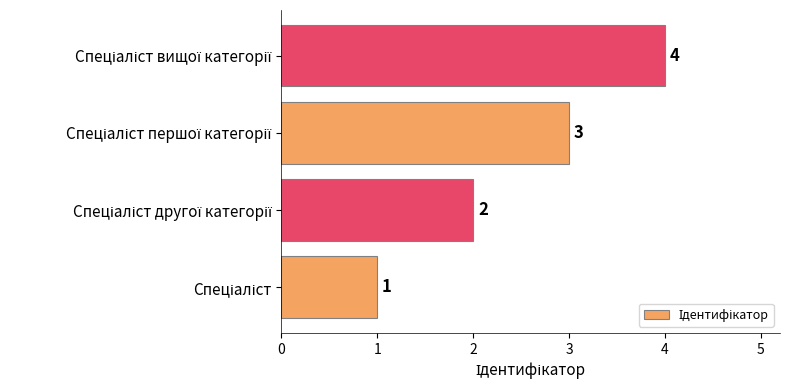

What is the difference between the maximum and minimum values?

3